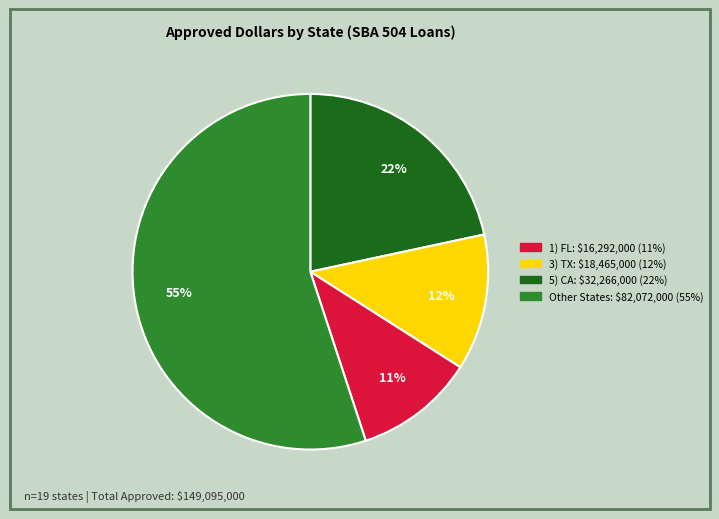

To the nearest percent, what is the difference between the largest and smallest slice percentages?

44%